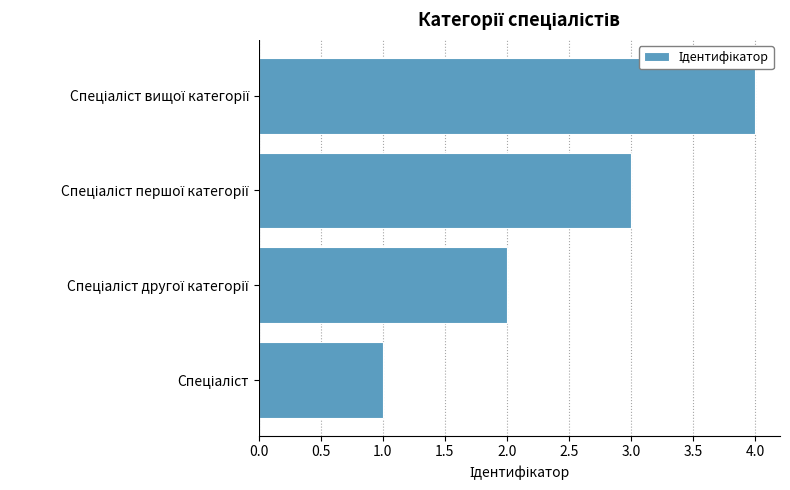

What is the difference between the maximum and minimum values?

3